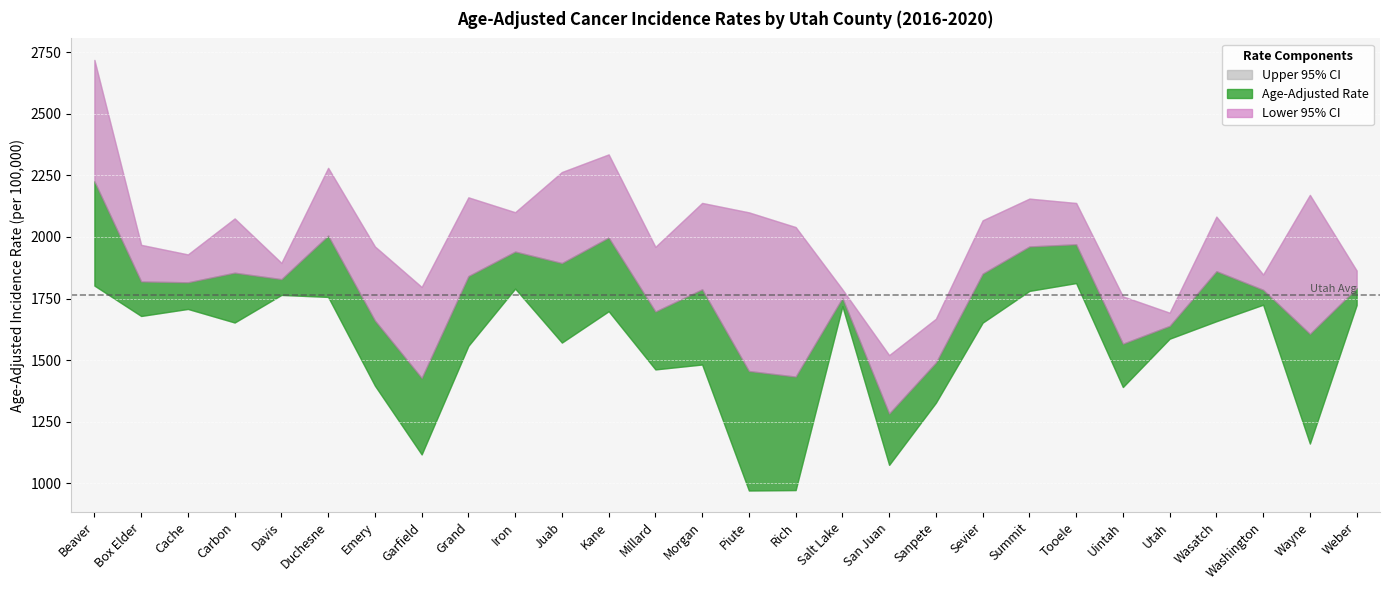

At how many categories does at least one series exceed 2127?

9